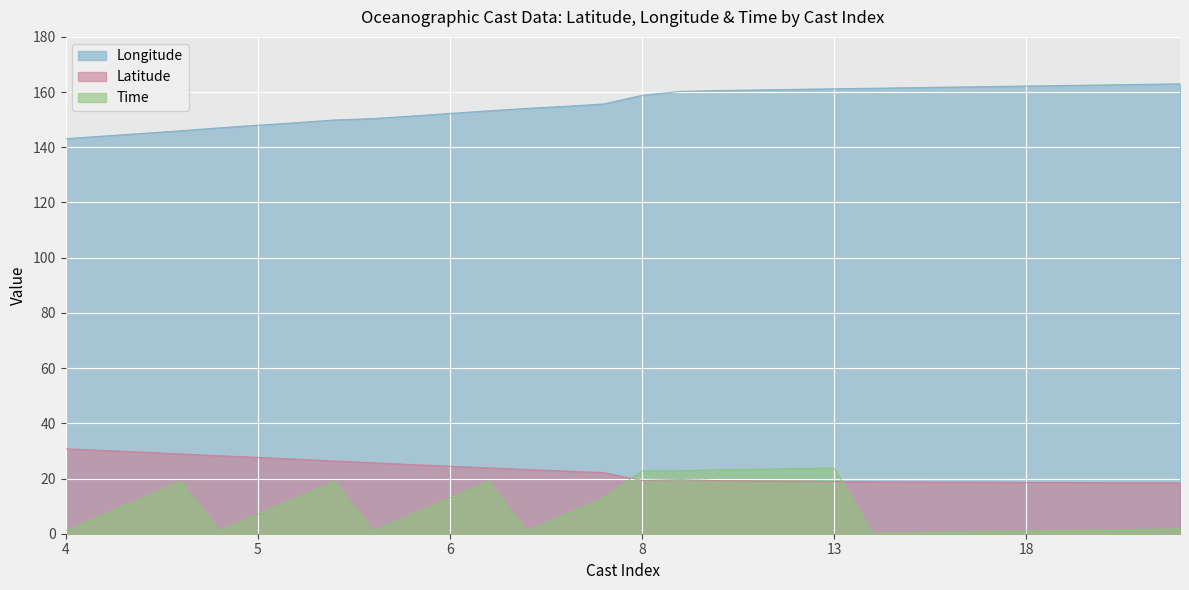

Read the Time value at 4.

1.1